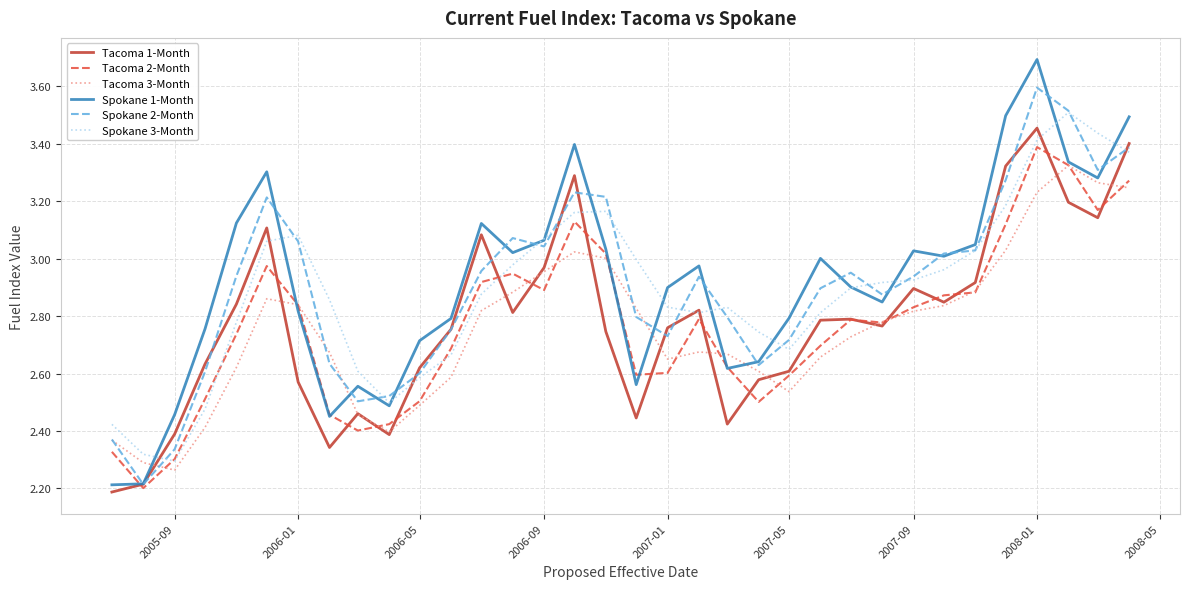

What is the smallest value displayed?

2.2